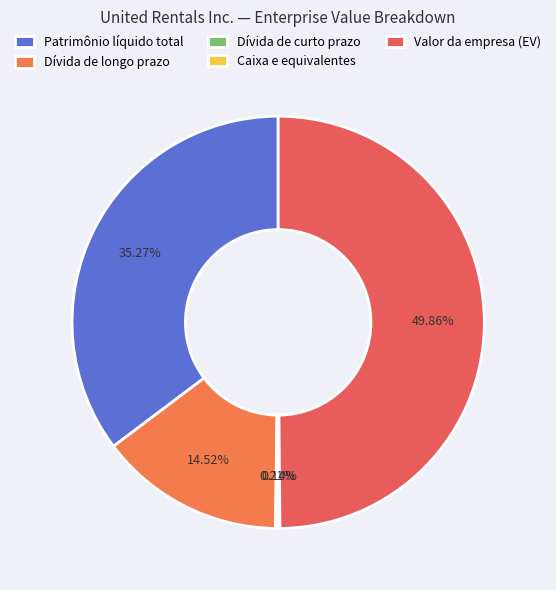

Count the number of slices in the pie.

5